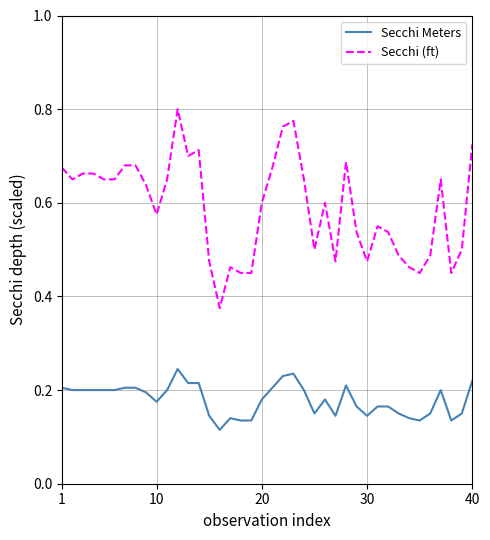

True or false: Secchi (ft) and Secchi Meters intersect in this chart.

False